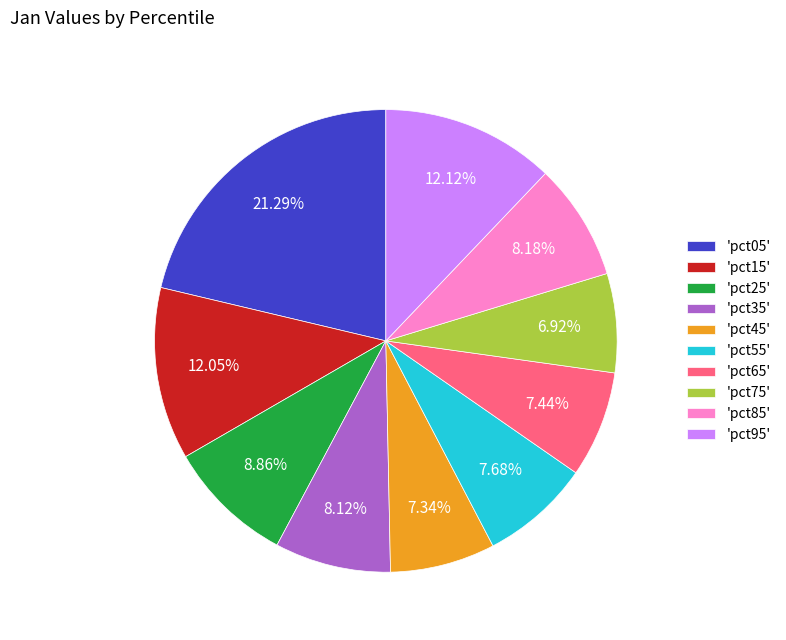

To the nearest percent, what is the average slice percentage?

10%